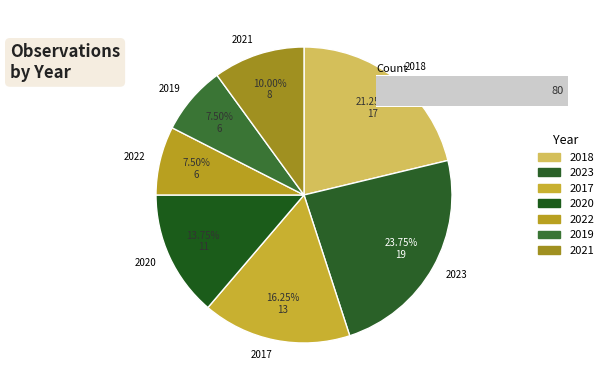

Is it true that 2020 is 14% of the pie?

True